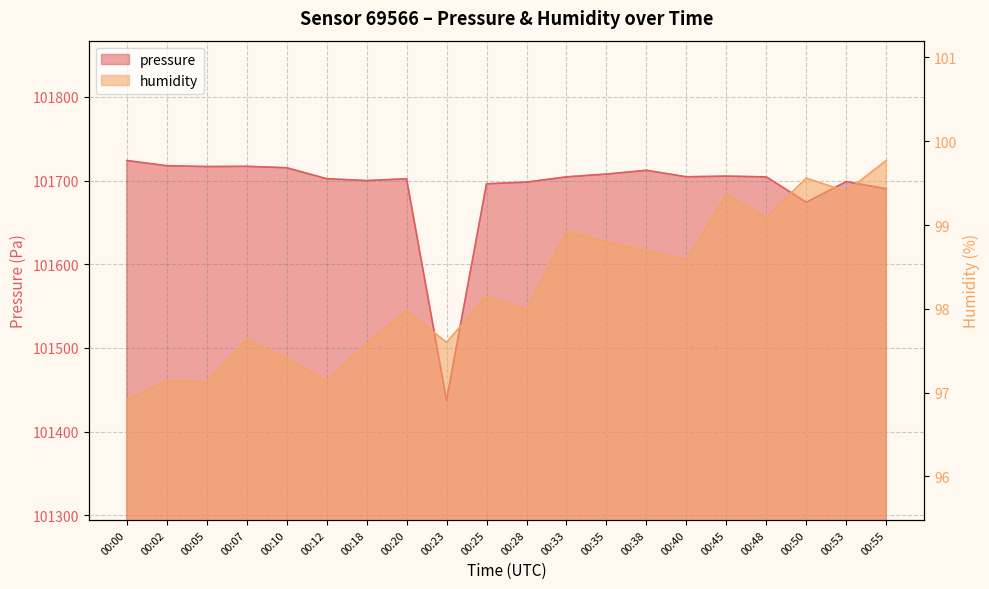

Where does the pressure series first go above 101704?

00:00